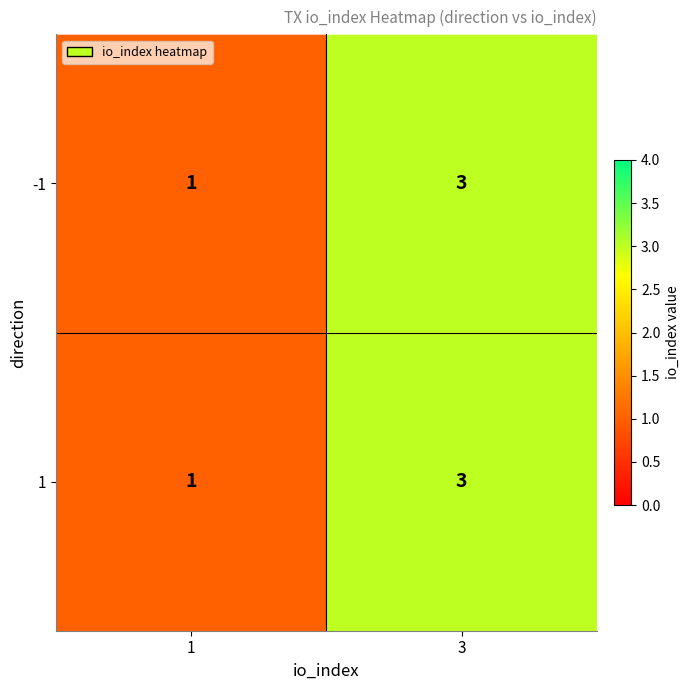

At which category is the sum across all series the highest?

3